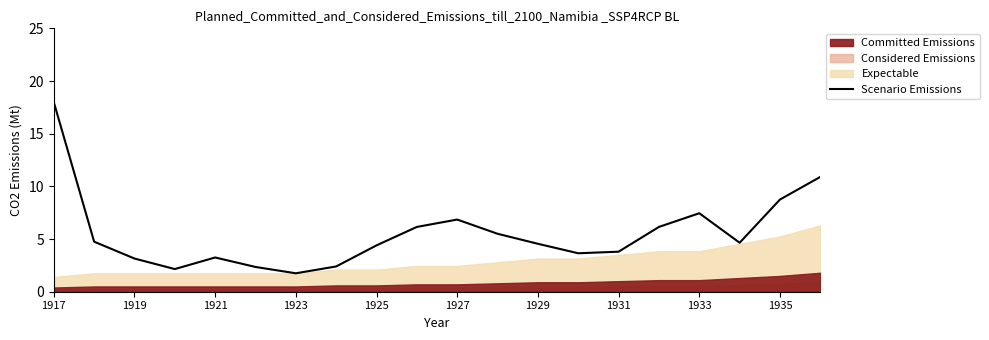

What is the average value?

5.5